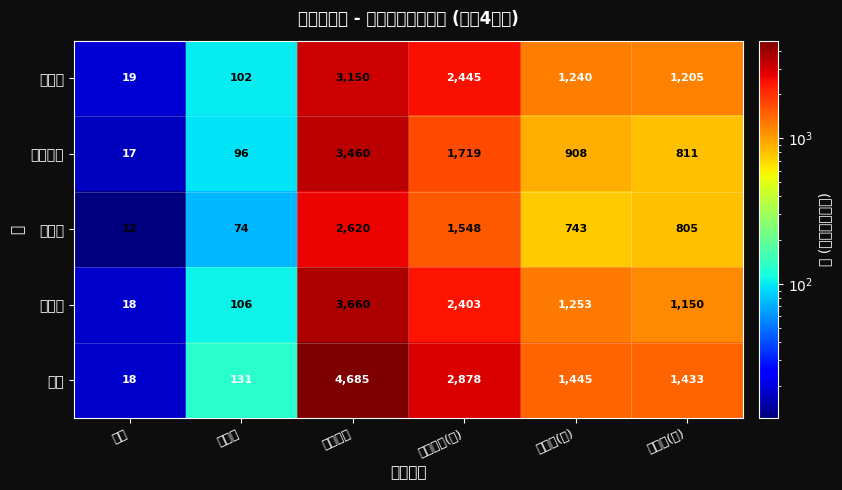

What is the spread (max minus min) of values at 学級数?

57